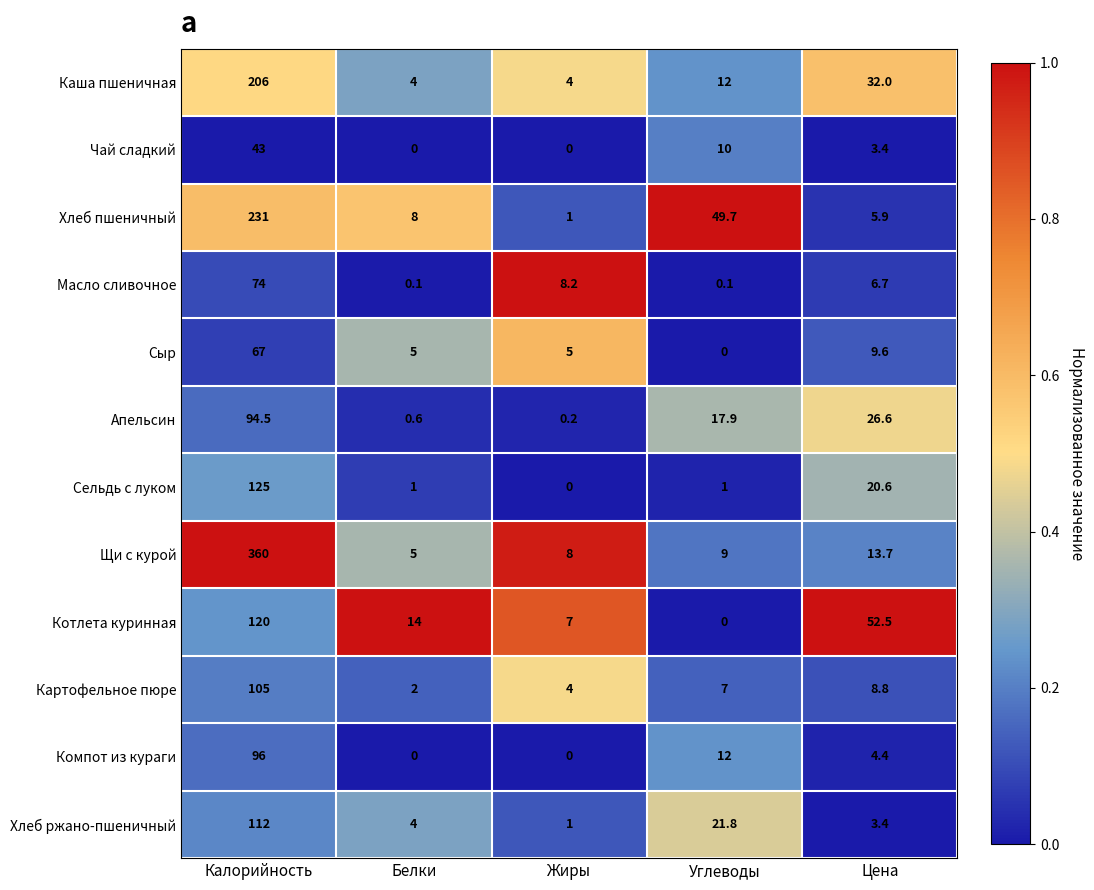

At which category is the sum across all series the highest?

Калорийность